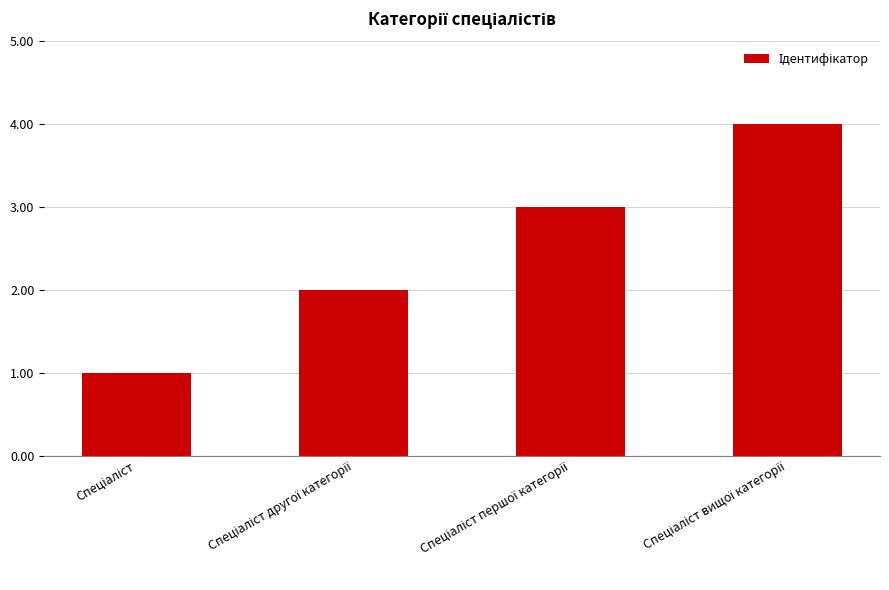

How many values are below 3?

2